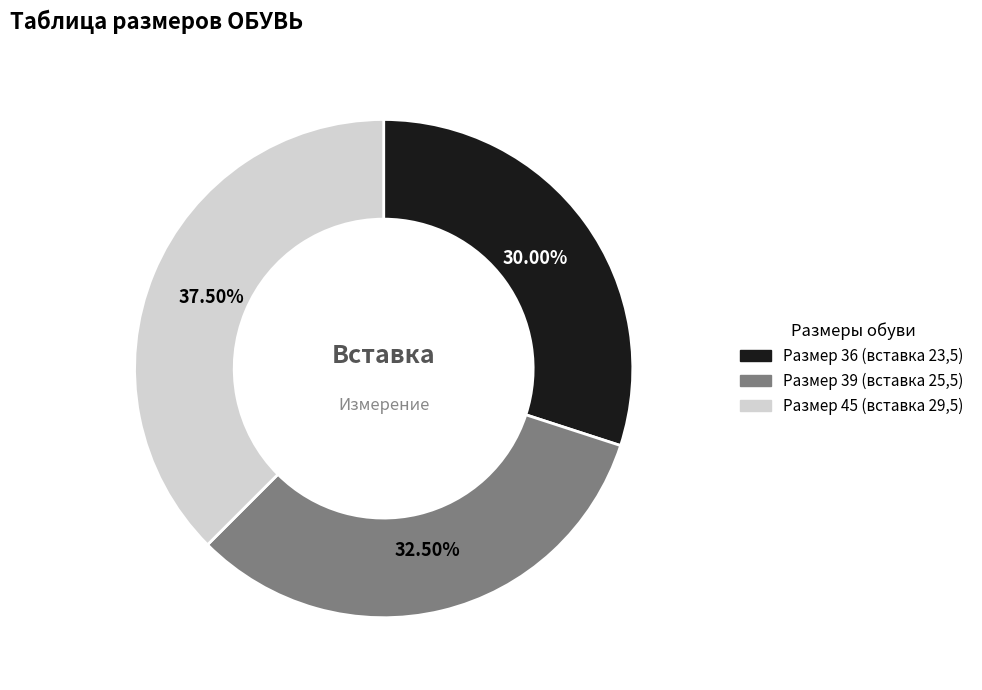

Is there a majority slice in this chart?

No